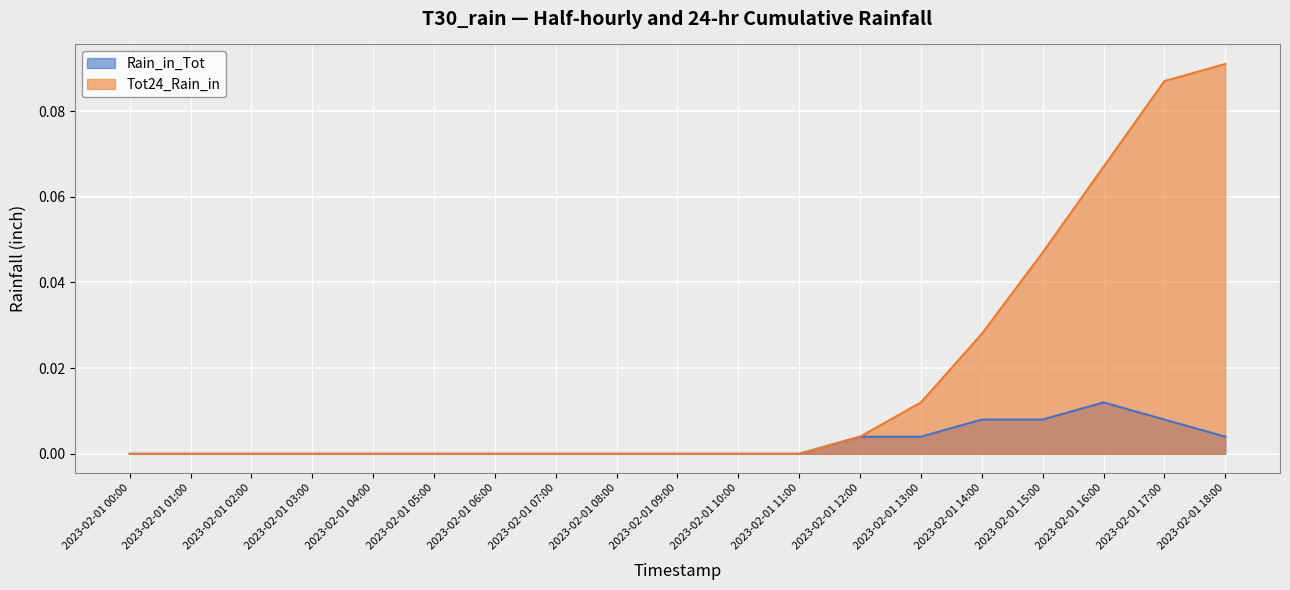

How many lines are shown in the chart?

2